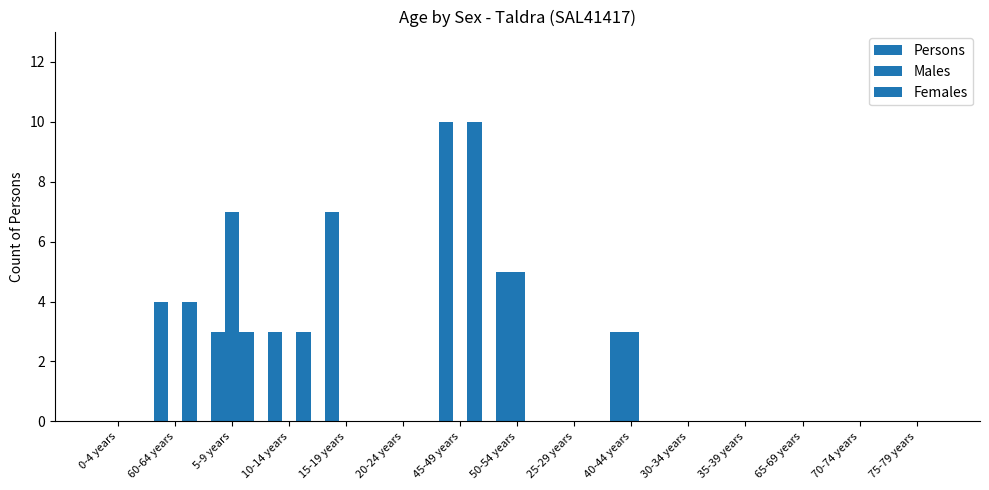

What position from the left is 10-14 years?

4